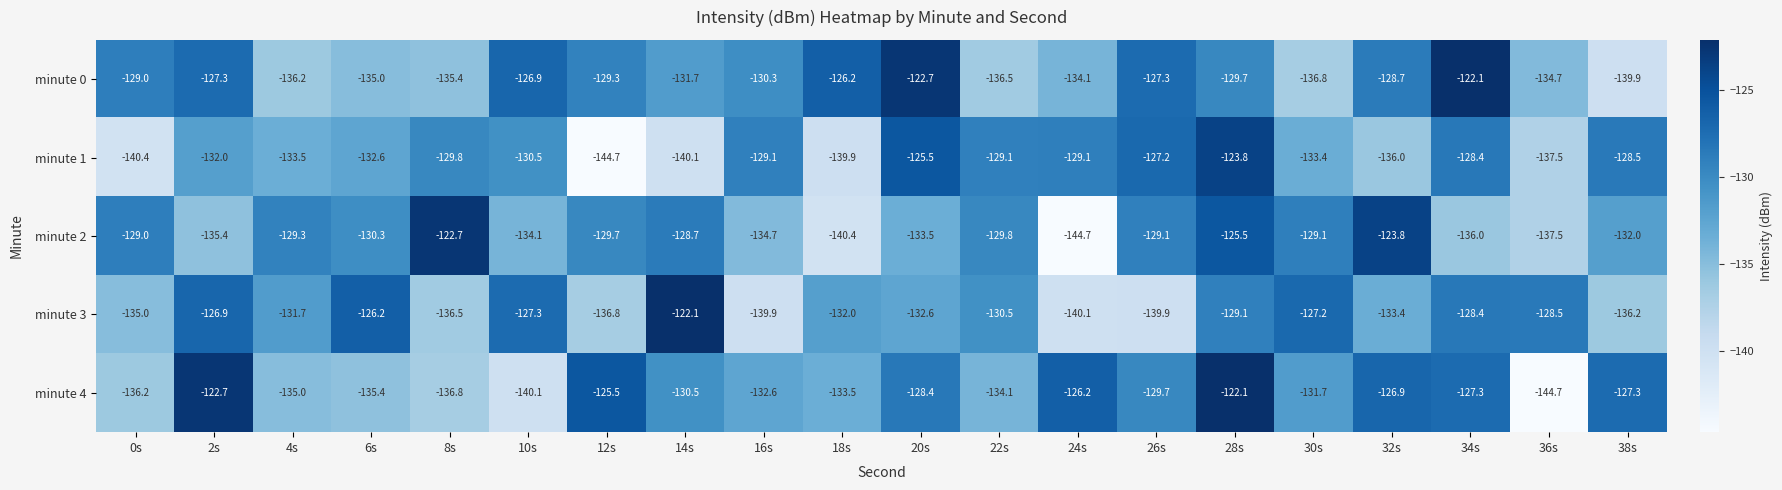

Read the minute 3 value at 2s.

-126.9